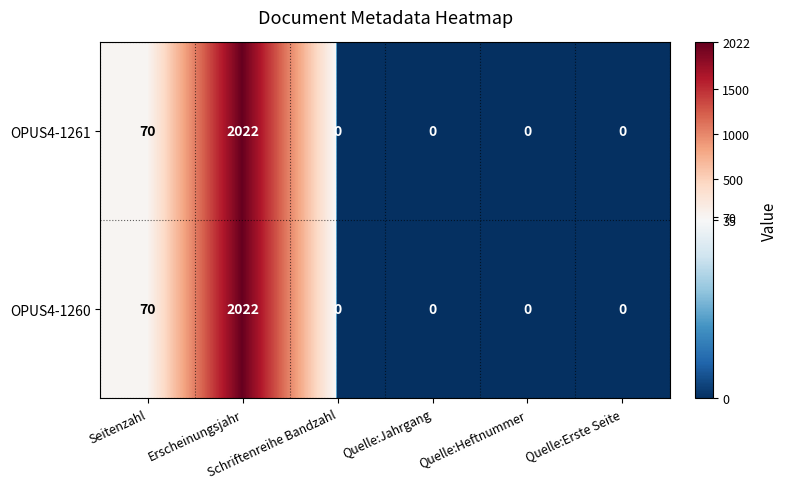

What is the difference between the second highest and second lowest values in the OPUS4-1261 series?

70